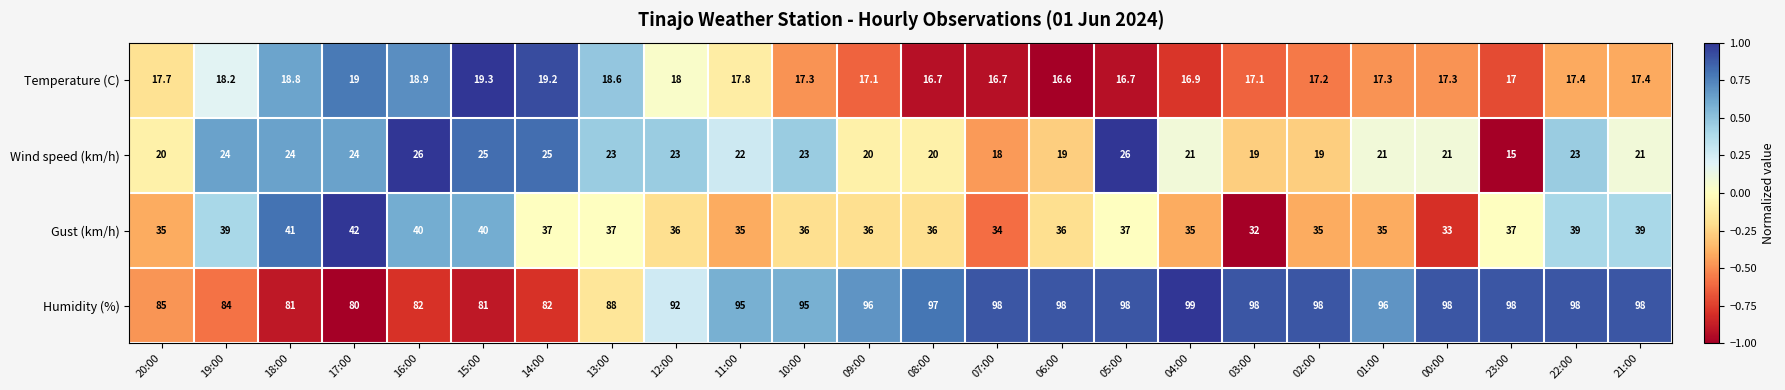

How many categories are shown in the chart?

24